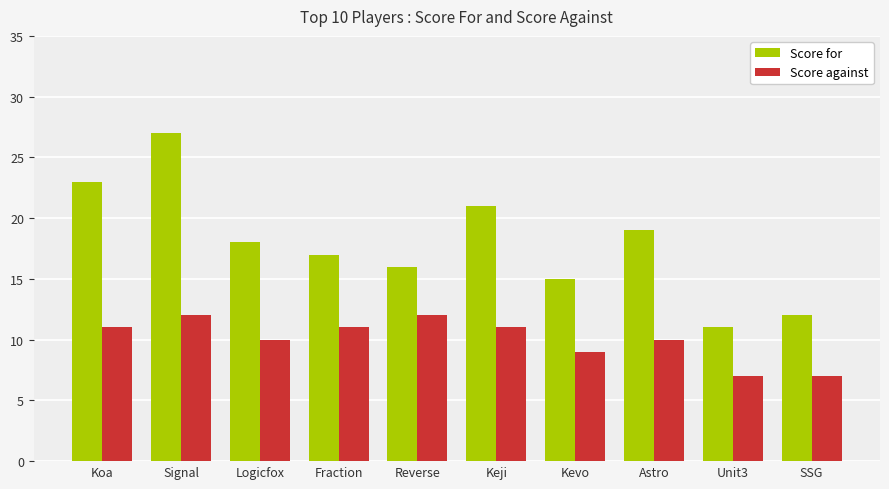

How many distinct data groups are displayed?

2